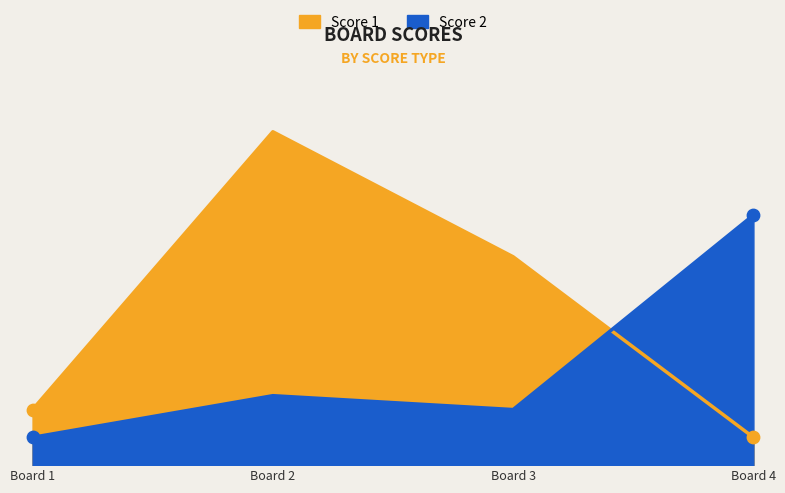

Which series has the largest total across all categories?

Score 1